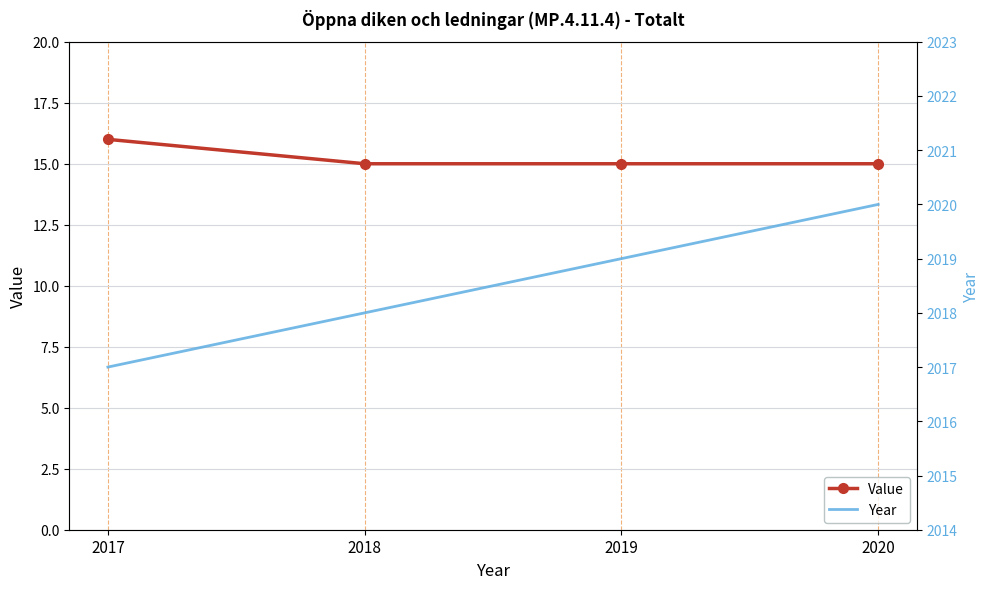

Is it true that Value equals 15 at 2018?

True